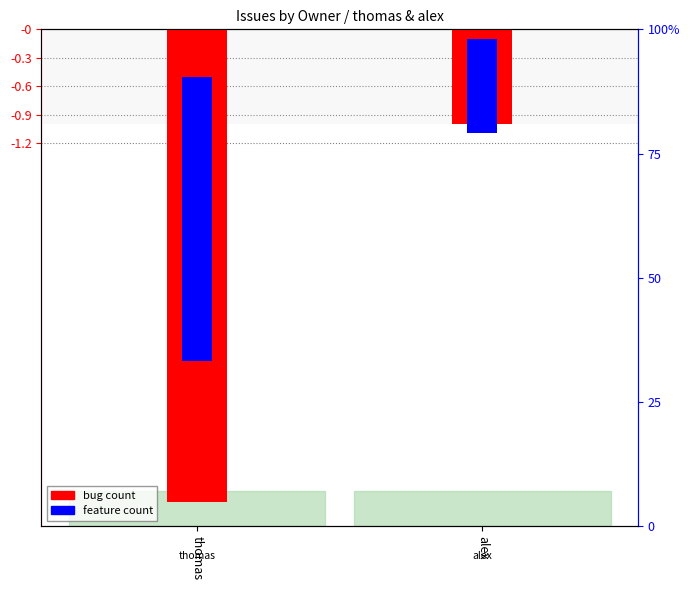

At which category is the sum across all series the highest?

alex